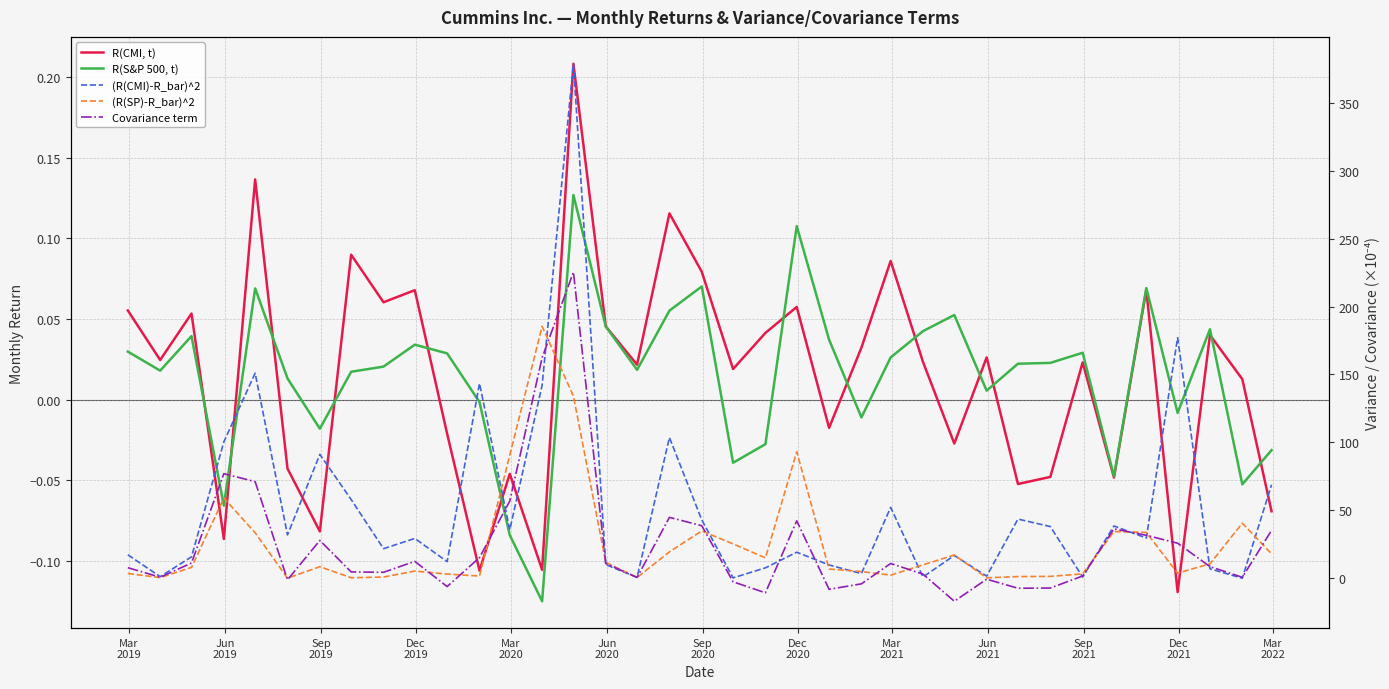

True or false: R(CMI, t) has more than 2 points higher than both neighbors.

True